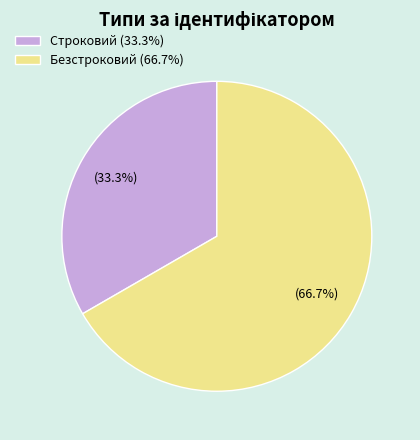

What percentage do Строковий and Безстроковий together represent?

100.0%